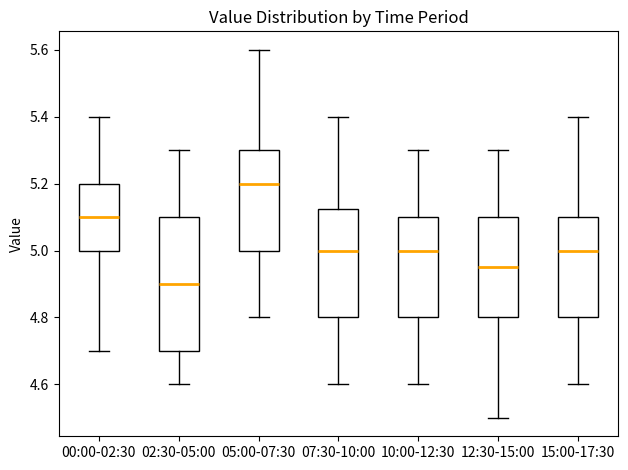

Which box has the highest median line?

05:00-07:30